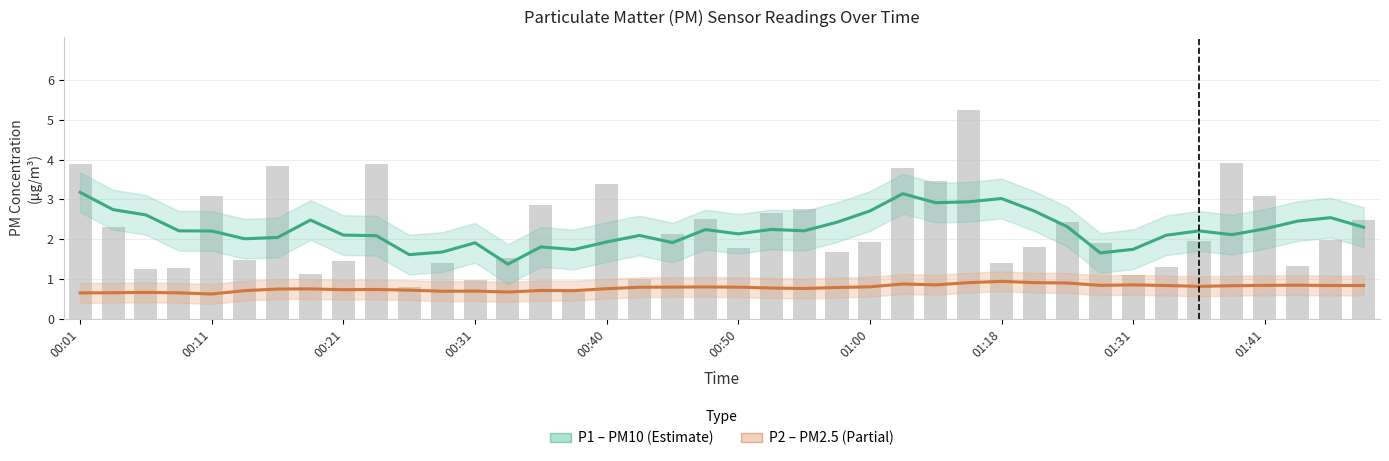

What is the value of the P1 (PM10) bar at the 28th from the left?

2.9